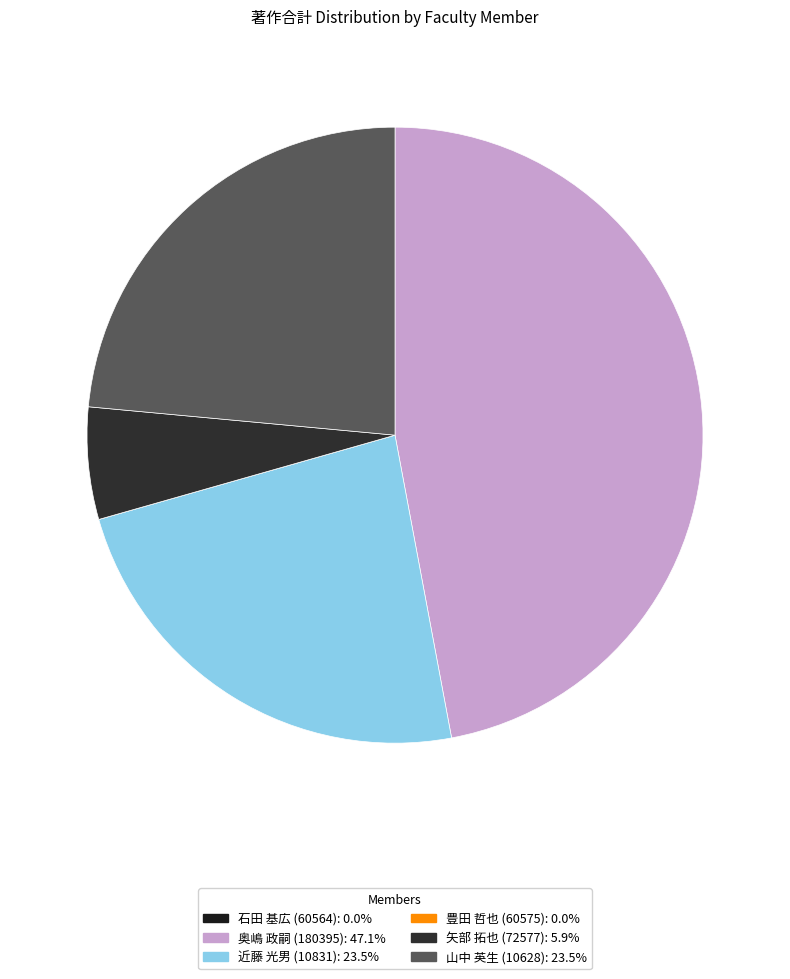

What percentage is the 矢部 拓也 (72577) slice, to the nearest percent?

6%